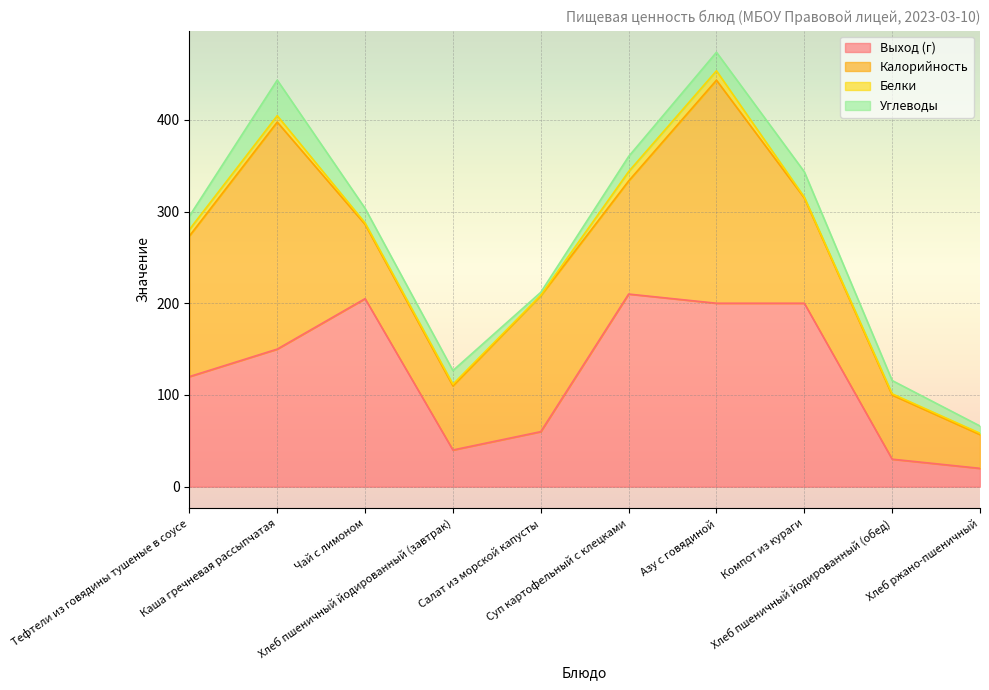

At which label does Калорийность first exceed 123?

Тефтели из говядины тушеные в соусе